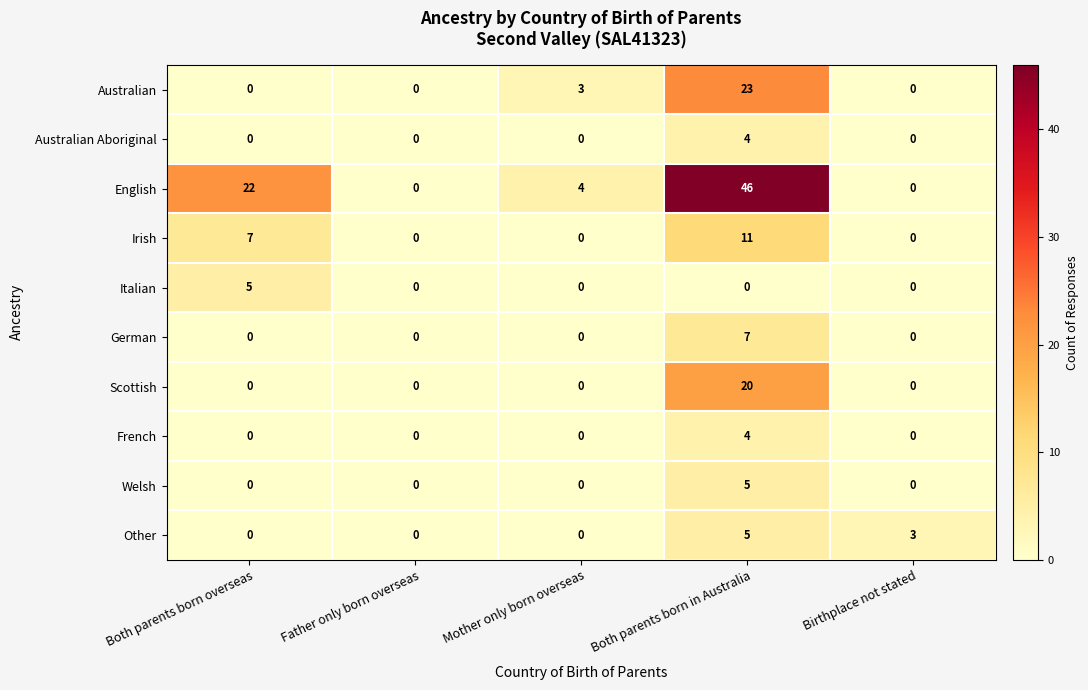

Which category has the highest value in the Australian series?

Both parents born in Australia